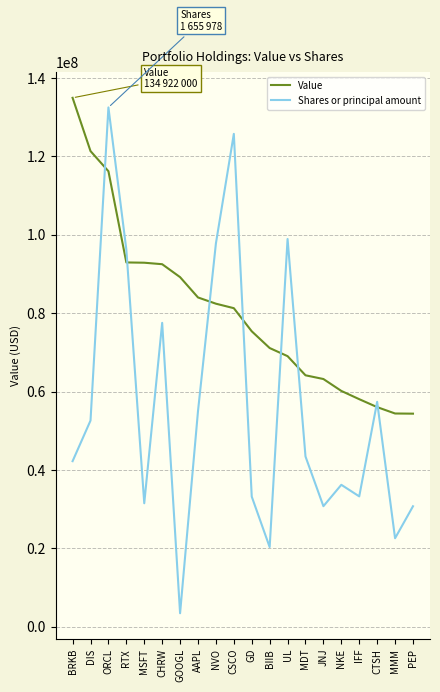

What is the difference between the Shares or principal amount values at MSFT and PEP?

762800